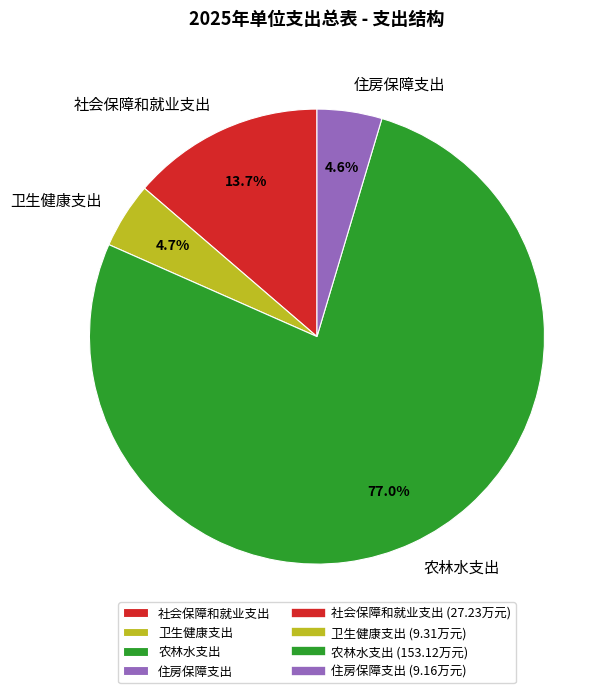

How many slices are in this pie chart?

4